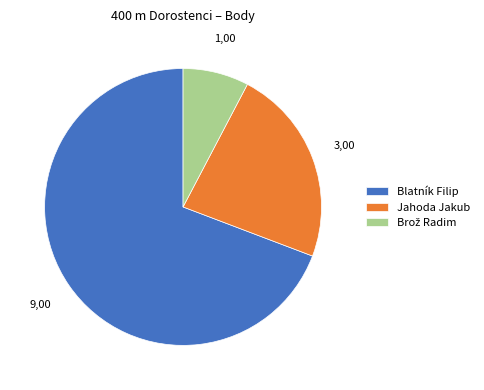

How many slices are in this pie chart?

3